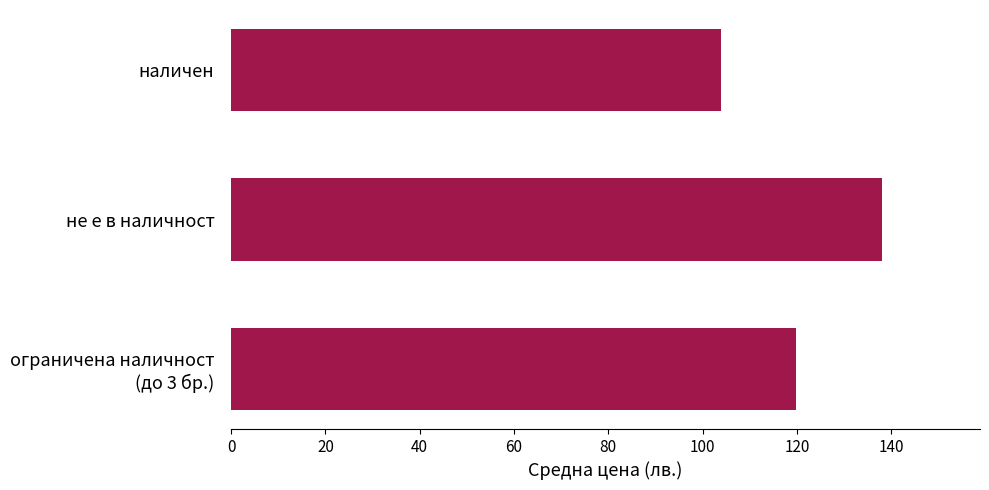

List the labels in order of value, largest first.

не е в наличност, ограничена наличност
(до 3 бр.), наличен